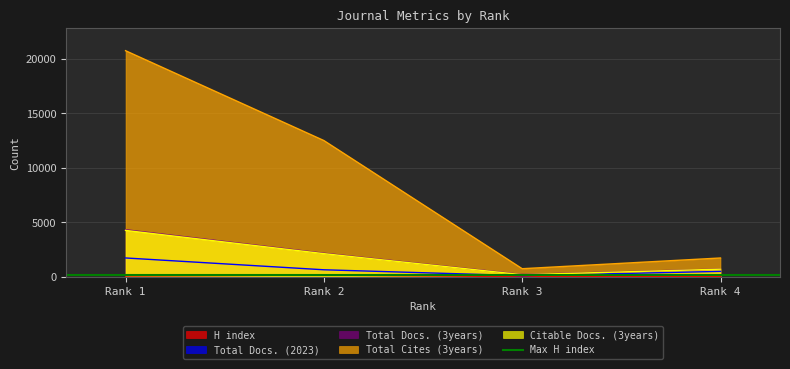

True or false: H index and Total Cites (3years) intersect in this chart.

False